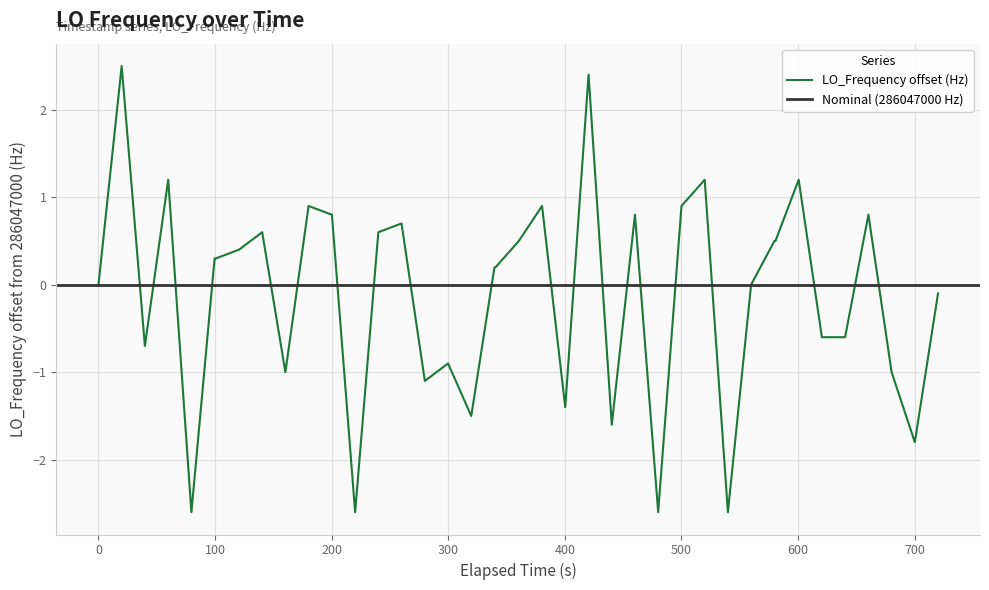

The LO_Frequency offset (Hz) series shows 0.9 at 500. True or false?

True